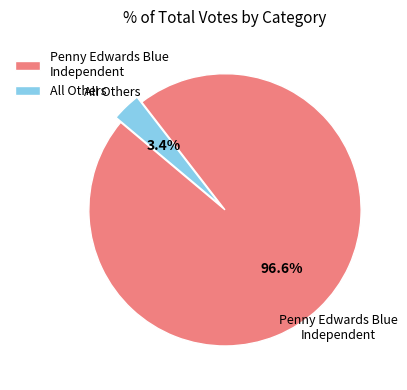

What is the smallest slice in the pie chart?

All Others